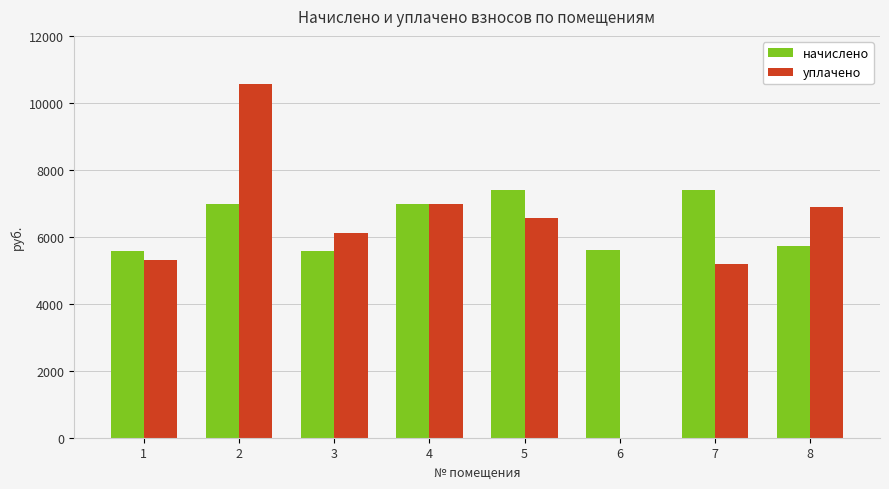

What are all the series names shown in the legend?

начислено, уплачено